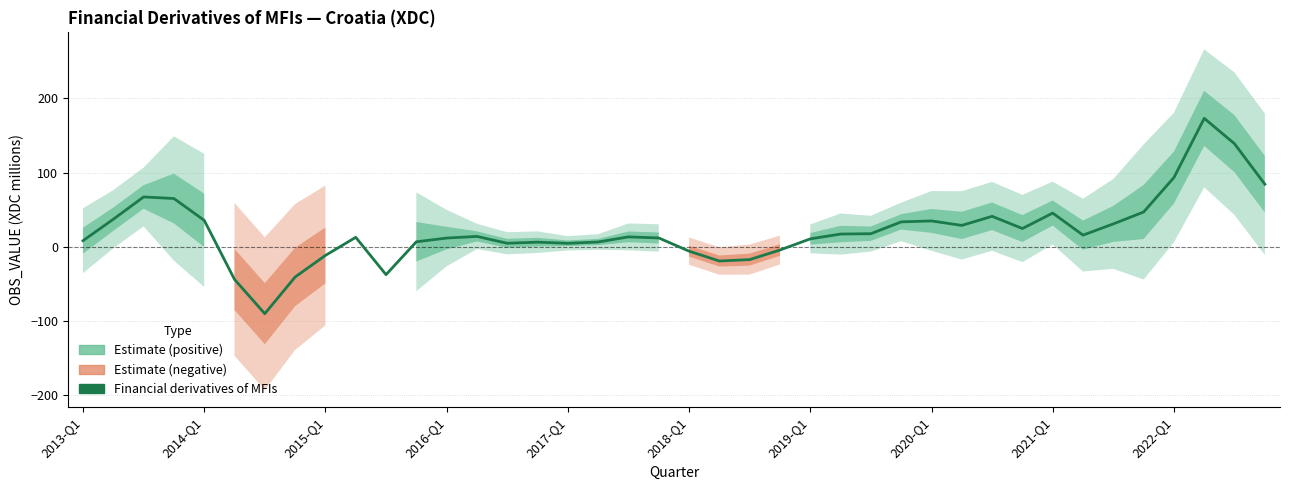

Does the chart have visible grid lines?

Yes